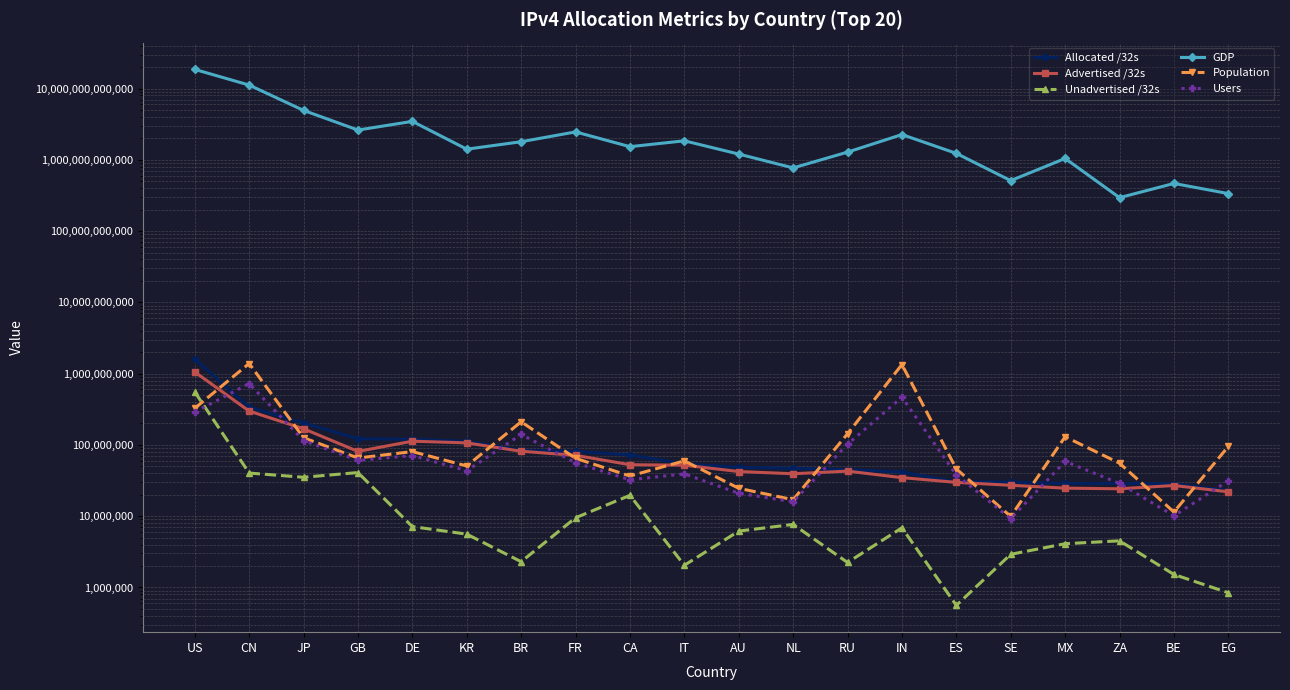

What position from the left is CA?

9